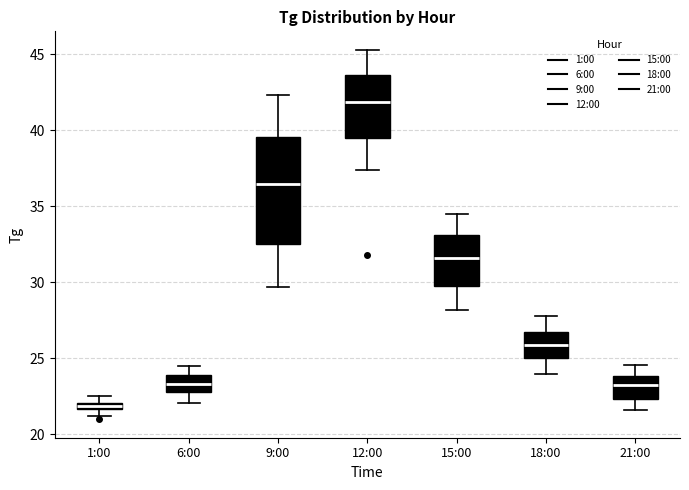

Which box has the highest median line?

12:00